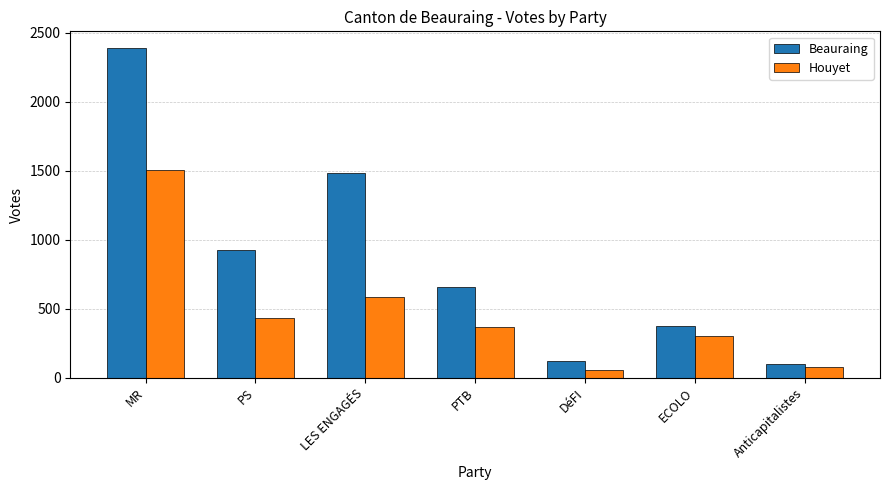

Reading right to left, list all the values displayed in this chart.

Beauraing: Anticapitalistes=101	ECOLO=373	DéFI=122	PTB=658	LES ENGAGÉS=1485	PS=928	MR=2392
Houyet: Anticapitalistes=77	ECOLO=299	DéFI=56	PTB=370	LES ENGAGÉS=582	PS=434	MR=1503